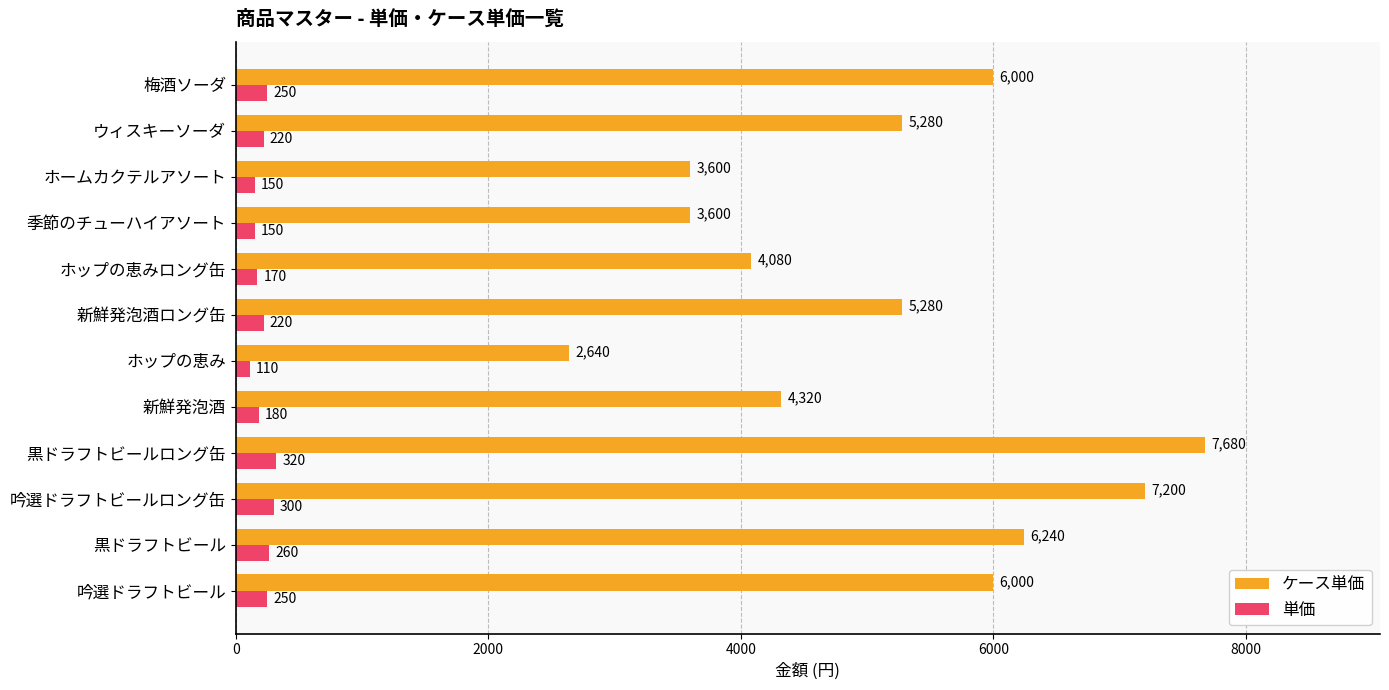

What is the total value across all series at ウィスキーソーダ?

5500